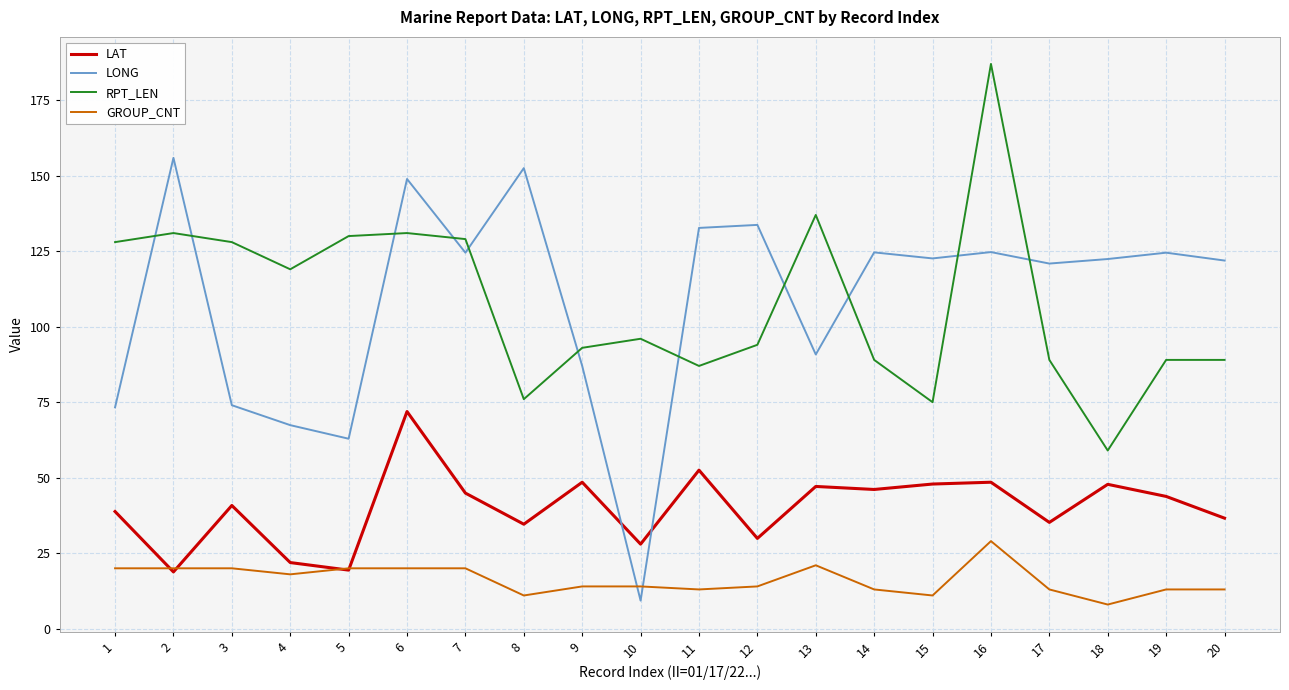

Where is LONG nearest to the value 82?

9